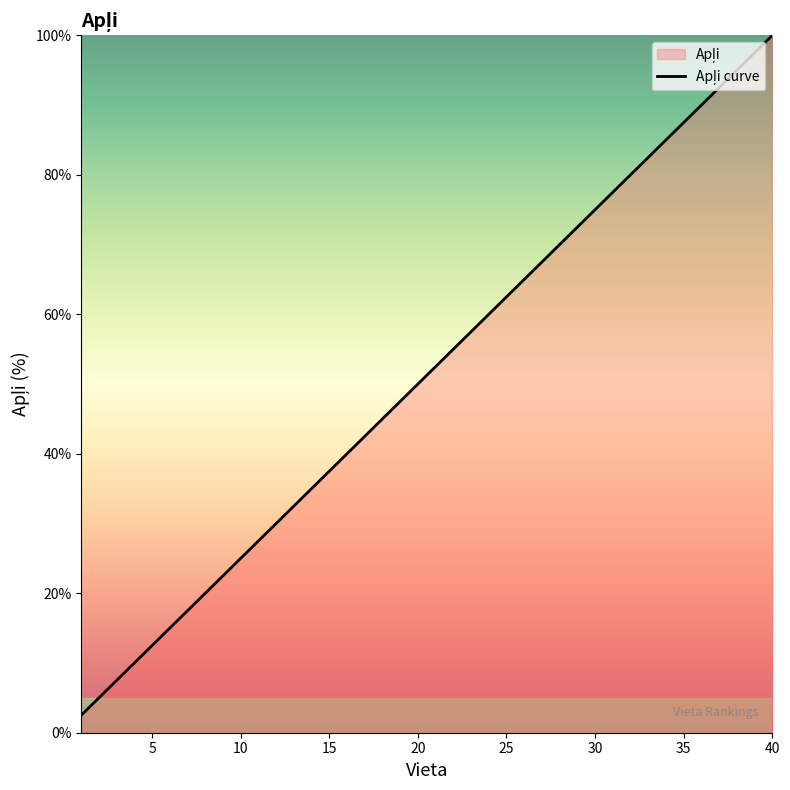

What is the difference between the maximum and minimum values?

97.5